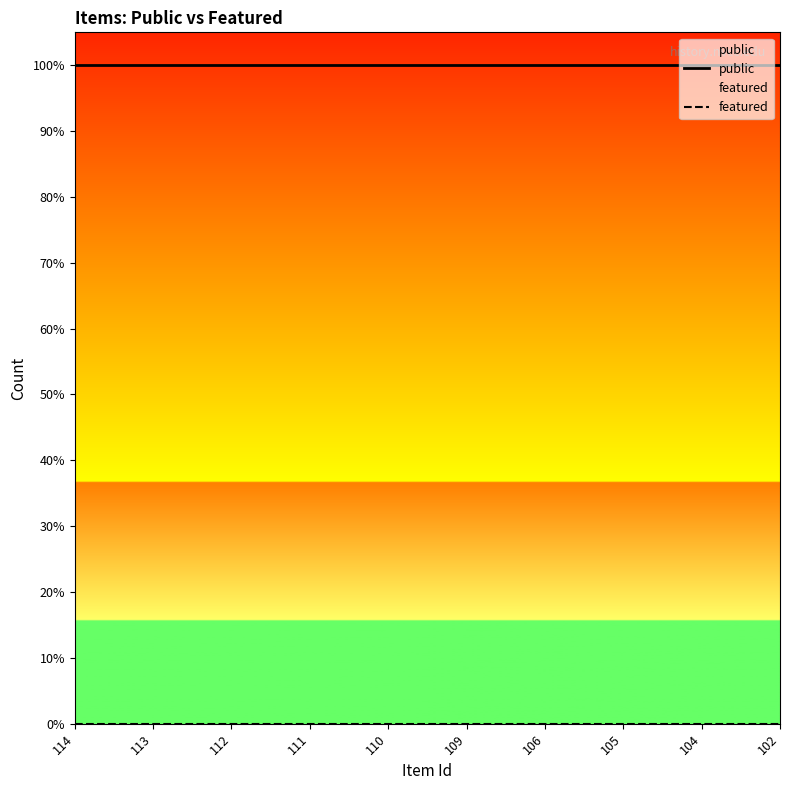

True or false: featured and public cross at least once.

False